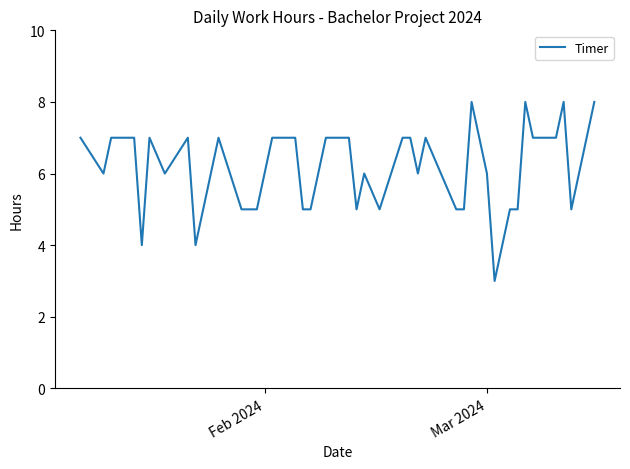

What is the minimum value shown in the chart?

3